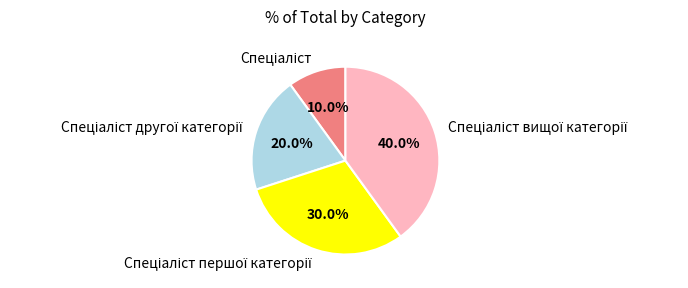

Is there any slice that represents more than half of the pie?

No